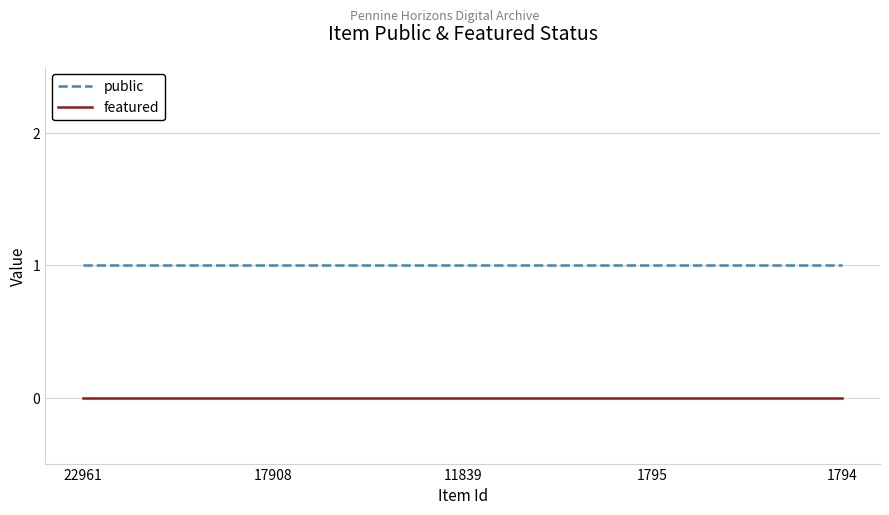

Reading left to right, what are all the values shown in this chart?

public: 1	1	1	1	1
featured: 0	0	0	0	0